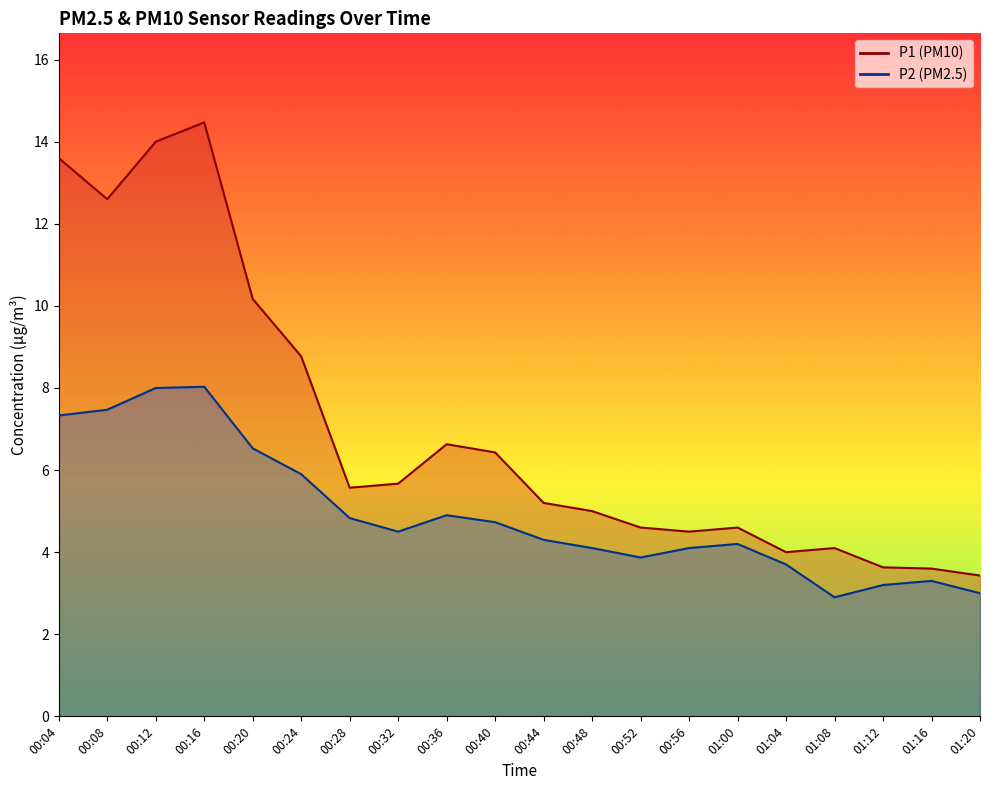

Rank the series by their maximum value, from highest to lowest.

P1, P2